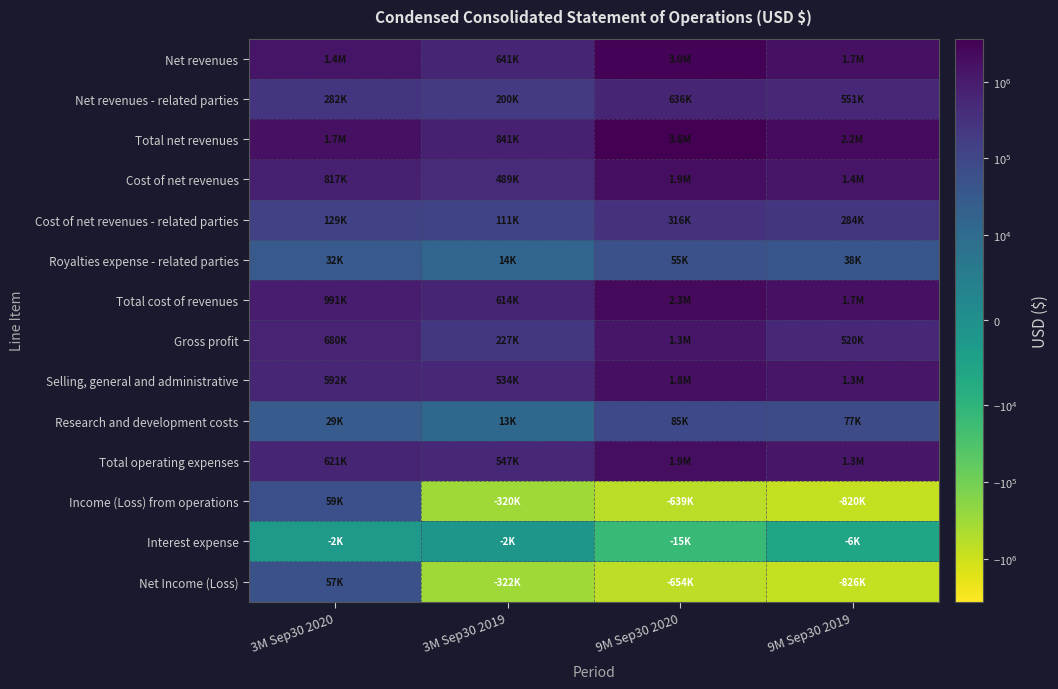

Reading left to right, what are all the values shown in this chart?

Net revenues: 3M Sep30 2020=1388630	3M Sep30 2019=641420	9M Sep30 2020=2990215	9M Sep30 2019=1682147
Net revenues - related parties: 3M Sep30 2020=282029	3M Sep30 2019=199993	9M Sep30 2020=635761	9M Sep30 2019=551439
Total net revenues: 3M Sep30 2020=1670659	3M Sep30 2019=841413	9M Sep30 2020=3625976	9M Sep30 2019=2233586
Cost of net revenues: 3M Sep30 2020=816570	3M Sep30 2019=488738	9M Sep30 2020=1934332	9M Sep30 2019=1391459
Cost of net revenues - related parties: 3M Sep30 2020=129115	3M Sep30 2019=111433	9M Sep30 2020=316294	9M Sep30 2019=283920
Royalties expense - related parties: 3M Sep30 2020=31804	3M Sep30 2019=14207	9M Sep30 2020=54569	9M Sep30 2019=38324
Total cost of revenues: 3M Sep30 2020=990868	3M Sep30 2019=614378	9M Sep30 2020=2346501	9M Sep30 2019=1713703
Gross profit: 3M Sep30 2020=679791	3M Sep30 2019=227035	9M Sep30 2020=1279475	9M Sep30 2019=519883
Selling, general and administrative: 3M Sep30 2020=591998	3M Sep30 2019=534354	9M Sep30 2020=1834039	9M Sep30 2019=1263499
Research and development costs: 3M Sep30 2020=28802	3M Sep30 2019=12629	9M Sep30 2020=84890	9M Sep30 2019=76873
Total operating expenses: 3M Sep30 2020=620800	3M Sep30 2019=546983	9M Sep30 2020=1918929	9M Sep30 2019=1340372
Income (Loss) from operations: 3M Sep30 2020=58991	3M Sep30 2019=-319948	9M Sep30 2020=-639454	9M Sep30 2019=-820489
Interest expense: 3M Sep30 2020=-2456	3M Sep30 2019=-2016	9M Sep30 2020=-14746	9M Sep30 2019=-5826
Net Income (Loss): 3M Sep30 2020=56535	3M Sep30 2019=-321964	9M Sep30 2020=-654200	9M Sep30 2019=-826315